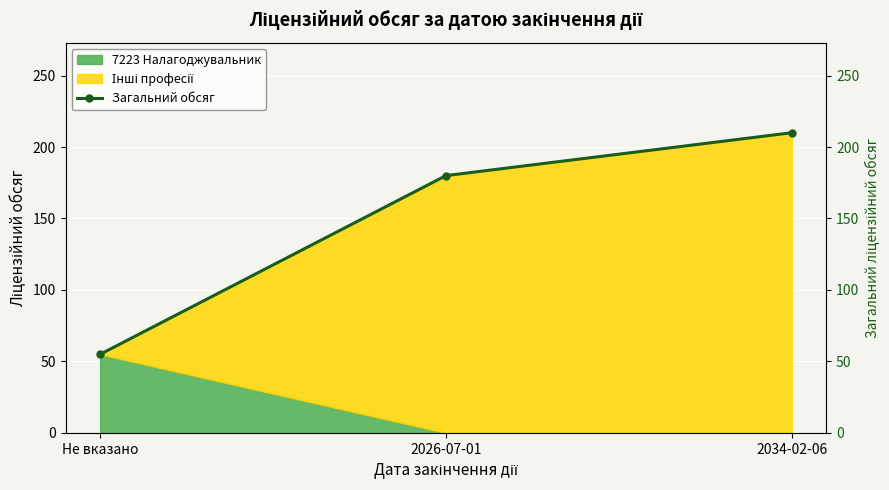

Reading right to left, what are all the values shown in this chart?

2034-02-06=210	2026-07-01=180	Не вказано=55